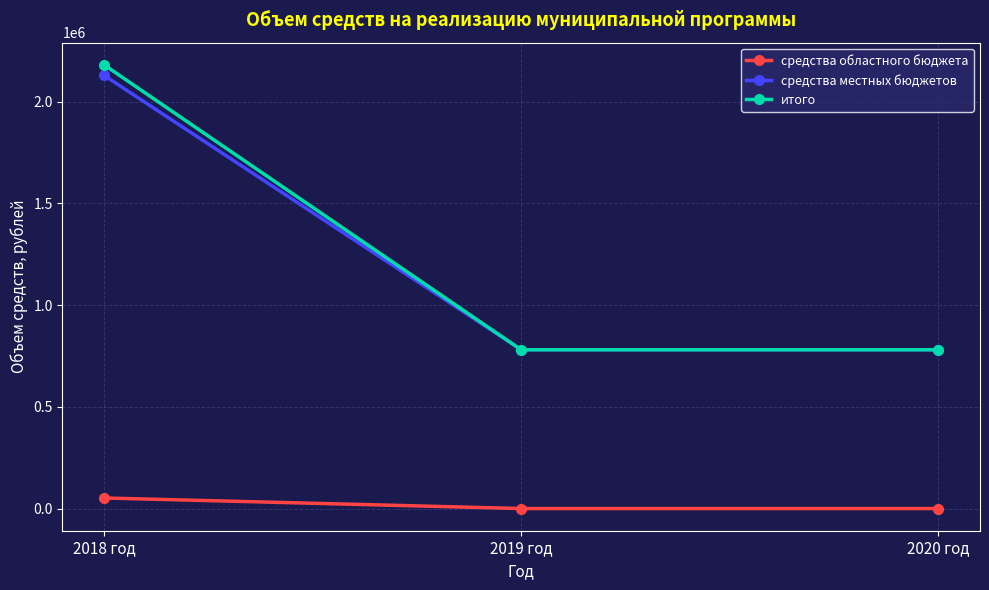

Which series has the largest range (max minus min)?

итого